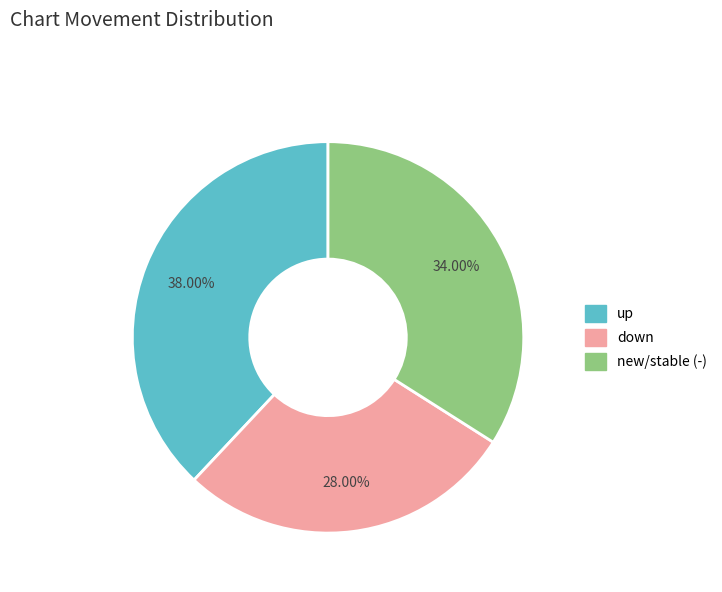

Does any single category account for the majority?

No